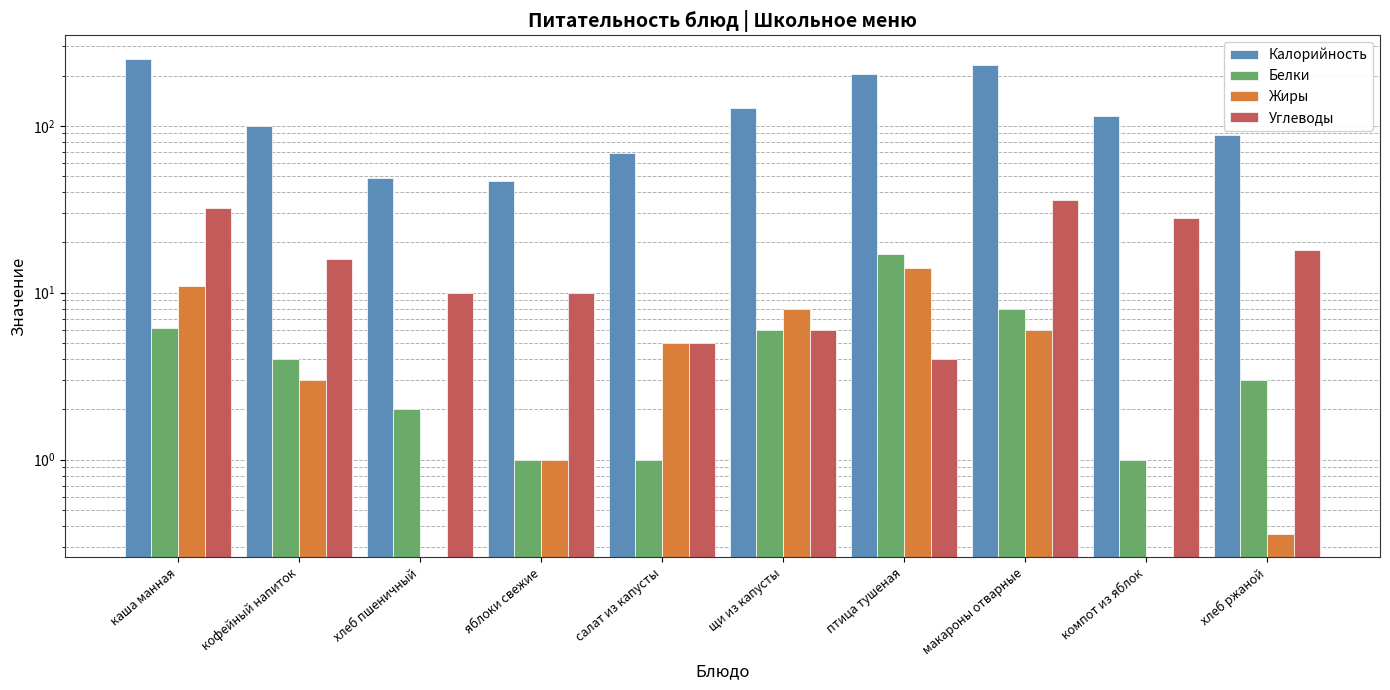

Which series has the widest spread of values?

Калорийность